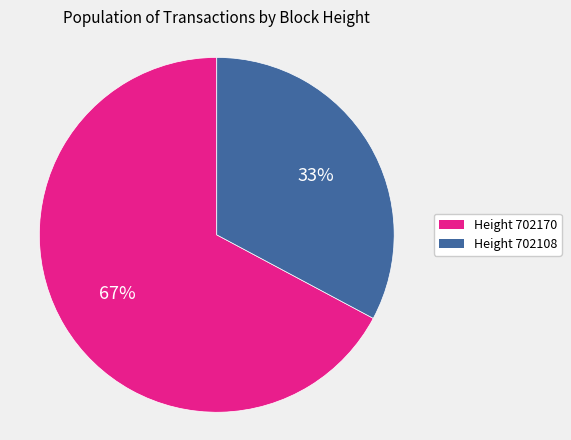

Is there a majority slice in this chart?

Yes